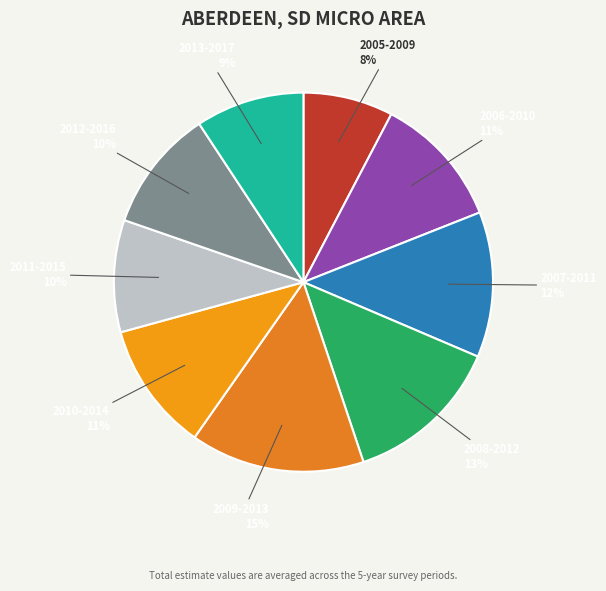

Which category has the smallest portion of the pie?

2005-2009